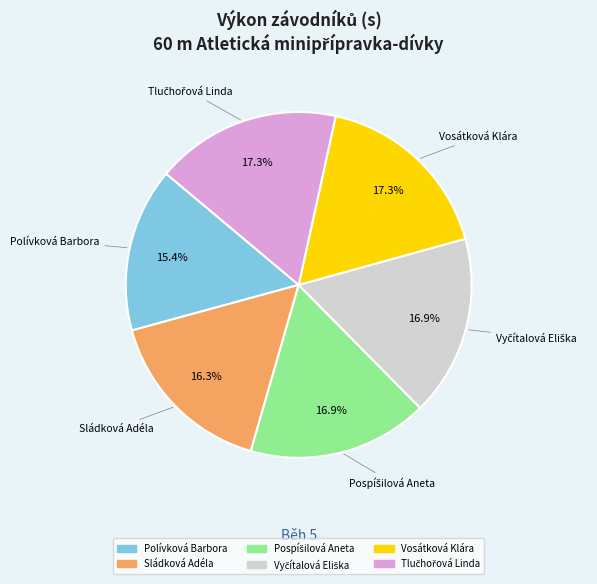

Does any single category account for the majority?

No